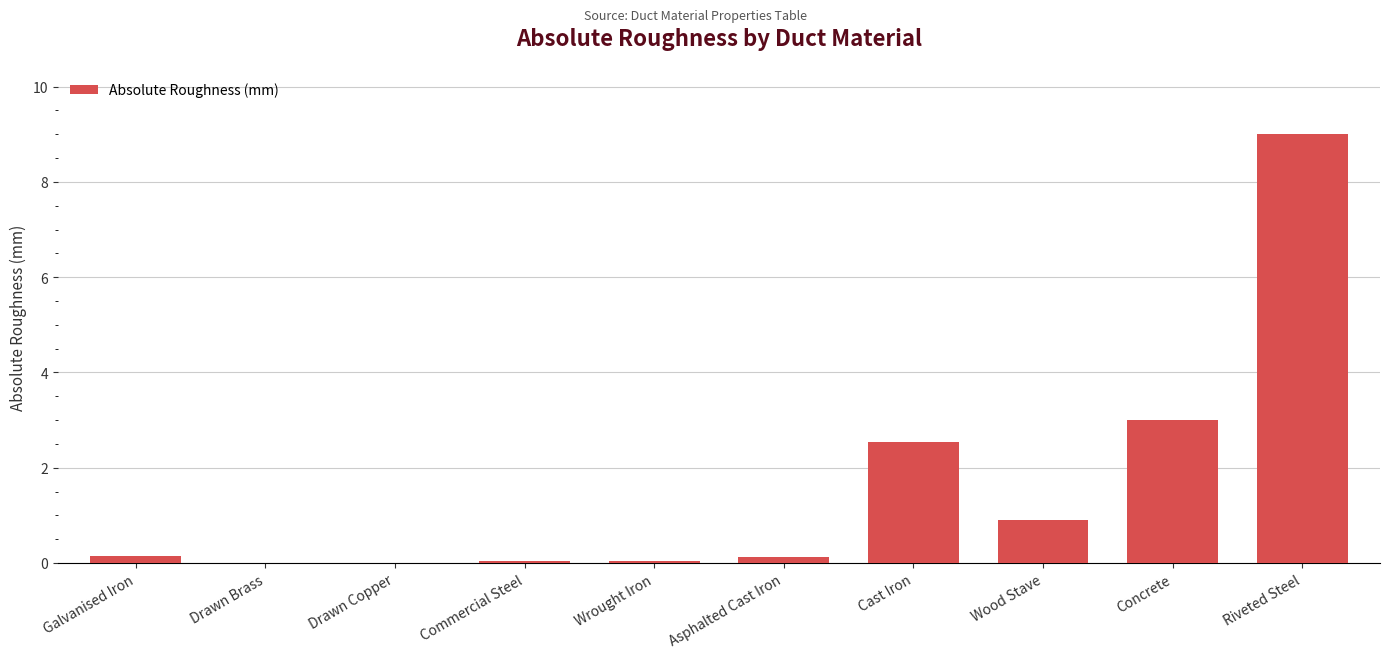

What is the greatest value displayed?

9.0